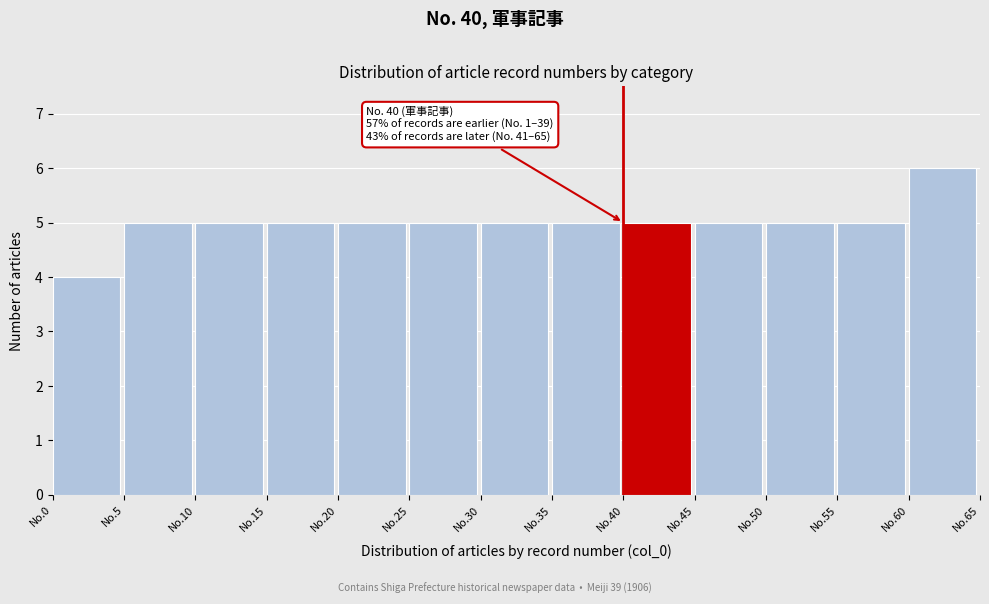

Reading right to left, extract all data points from this chart.

No.60=6	No.55=5	No.50=5	No.45=5	No.40=5	No.35=5	No.30=5	No.25=5	No.20=5	No.15=5	No.10=5	No.5=5	No.0=4